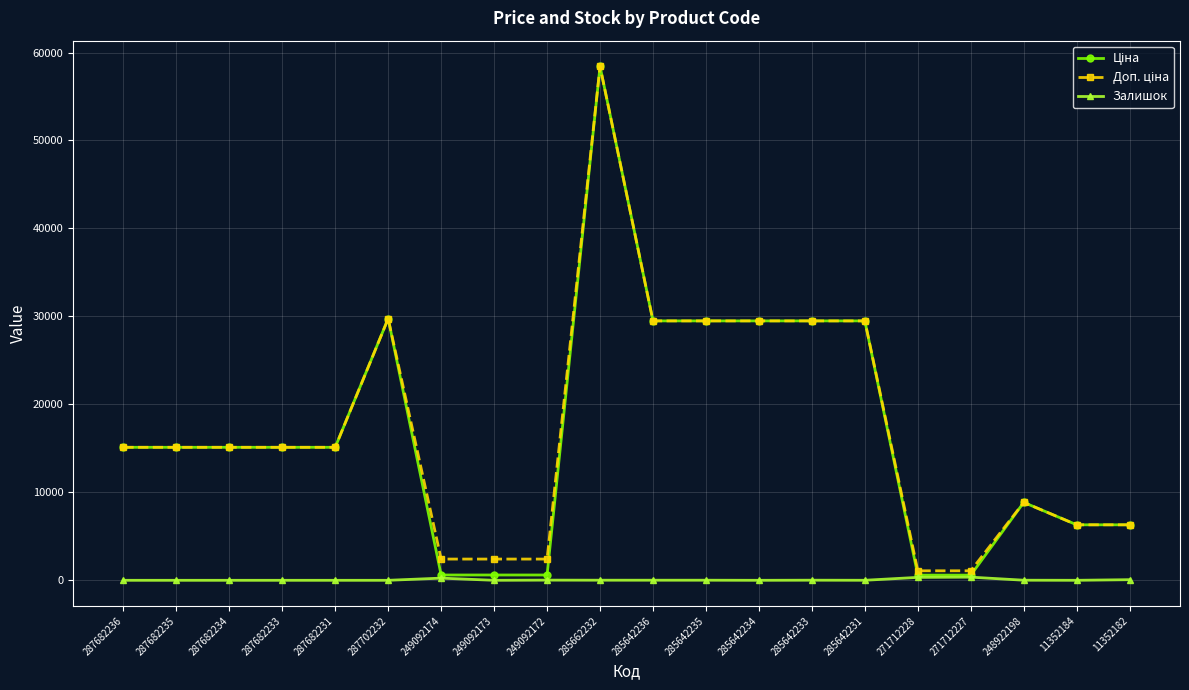

At which category is the sum across all series the highest?

285662232